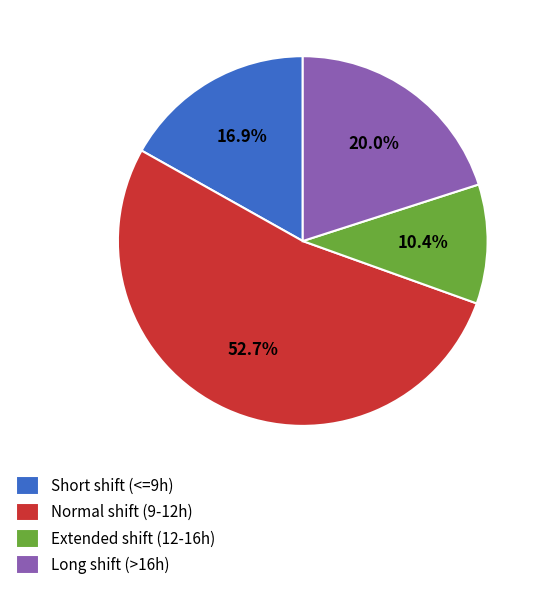

Does any single category account for the majority?

Yes